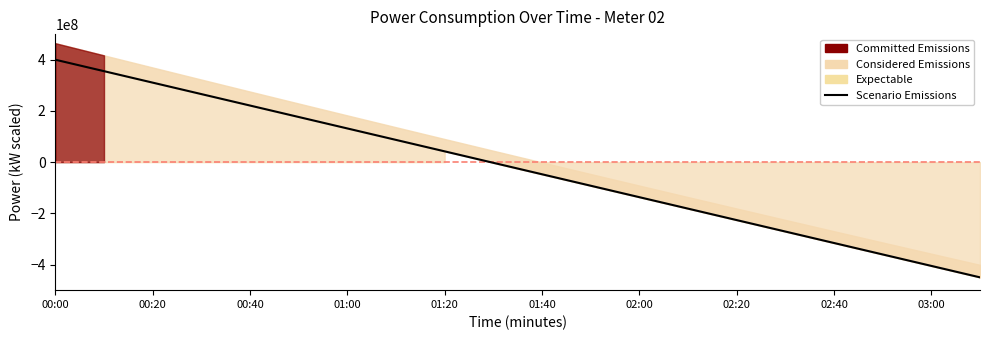

Which has a higher value, 03:00 or 14?

03:00